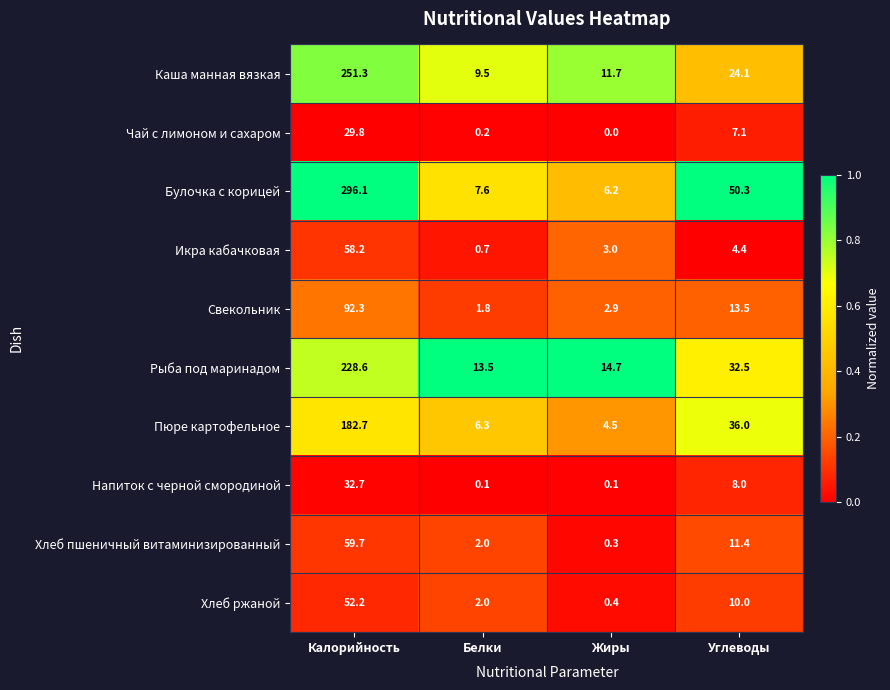

Which series has the widest spread of values?

Булочка с корицей